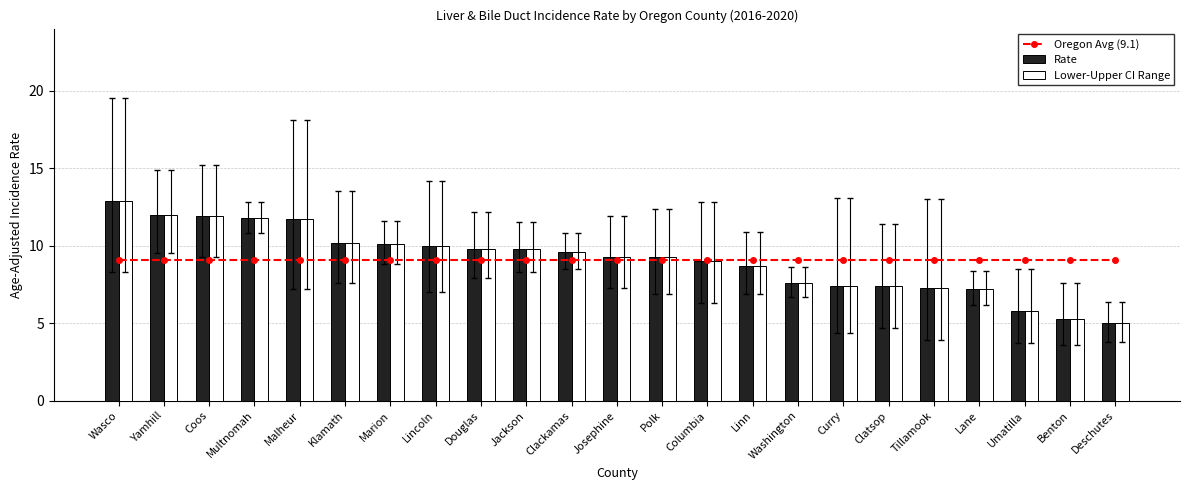

What is the minimum value for Lower-Upper CI Range?

5.0